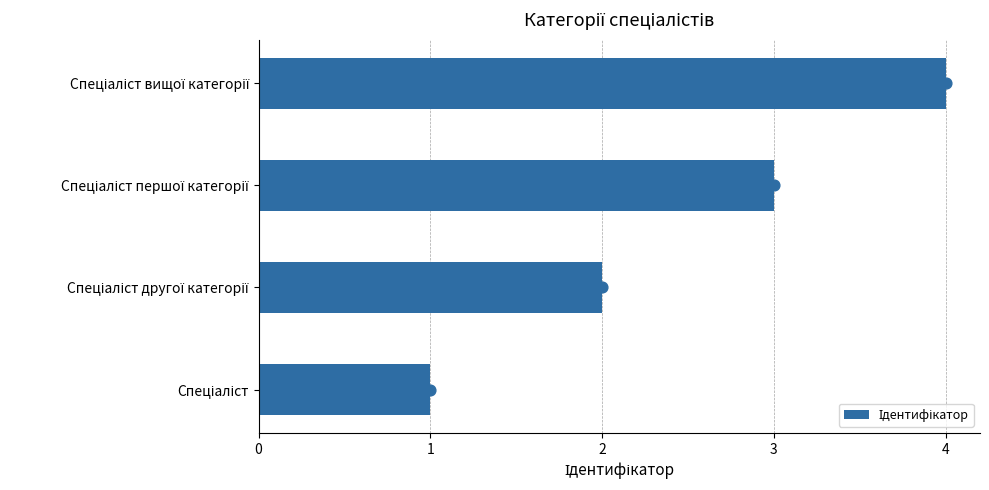

Which has a higher value, Спеціаліст or Спеціаліст другої категорії?

Спеціаліст другої категорії